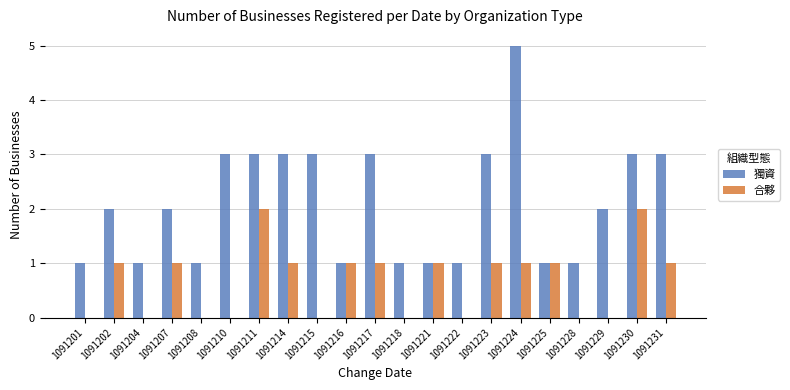

Which series changed the most between 1091215 and 1091222?

獨資